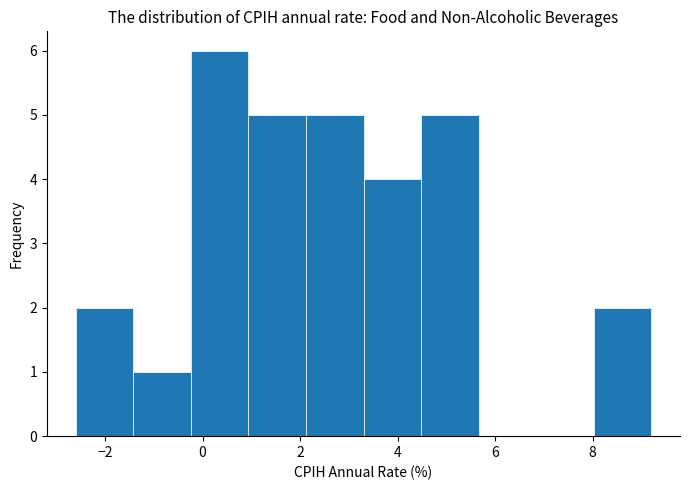

Reading left to right, transcribe this chart: for each bar, give the range it covers on the x-axis and its height. Neither the bar edges nor the heights are printed on the chart, so give them approximately, as read against the axes.

-2.60 to -1.42: 2
-1.42 to -0.24: 1
-0.24 to 0.94: 6
0.94 to 2.12: 5
2.12 to 3.30: 5
3.30 to 4.48: 4
4.48 to 5.66: 5
5.66 to 6.84: 0
6.84 to 8.02: 0
8.02 to 9.20: 2